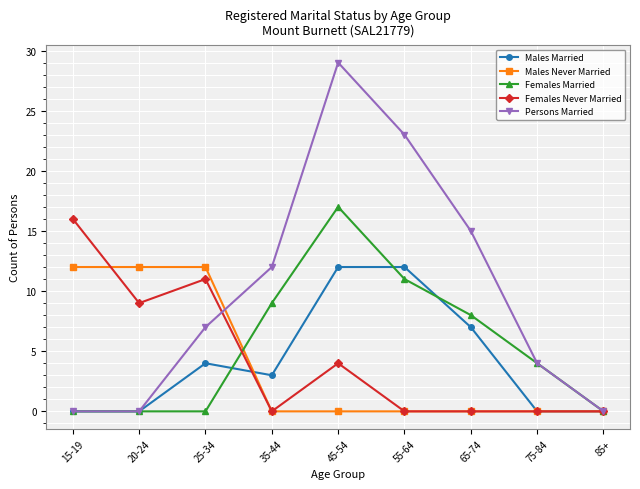

What is the average value of the Persons Married series?

10